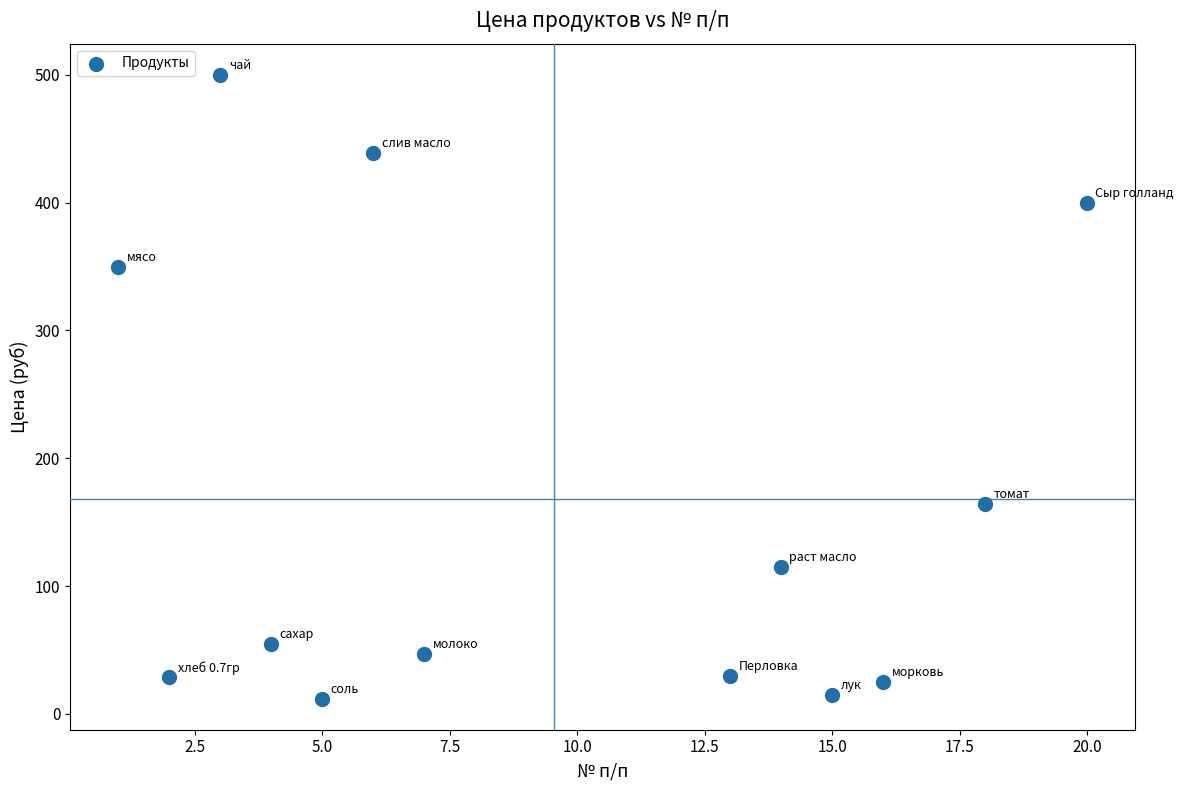

What is the range of X values (max minus min)?

19.0